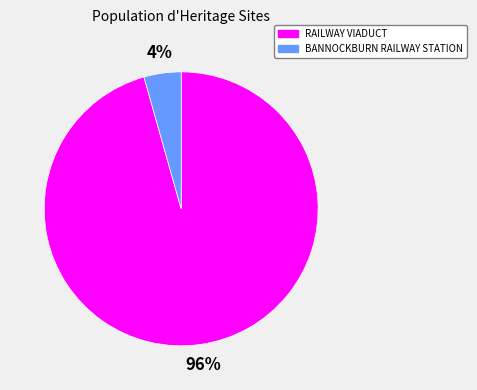

To the nearest percent, what is the average slice percentage?

50%